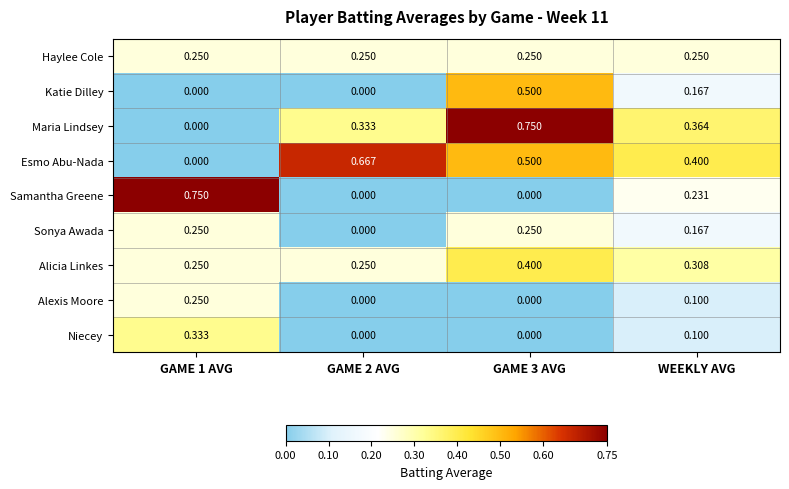

Between GAME 1 AVG and GAME 2 AVG, which series saw the biggest shift?

Samantha Greene